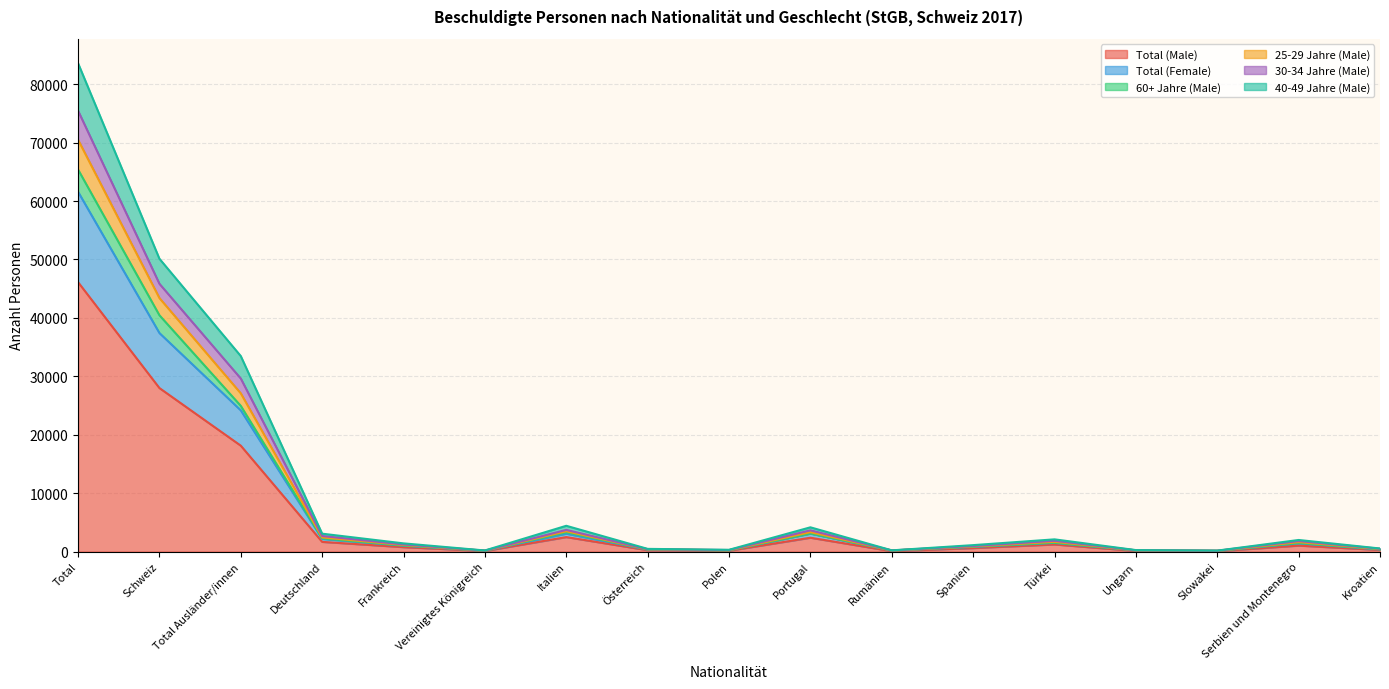

What is the difference between the highest and lowest values at Rumänien?

140